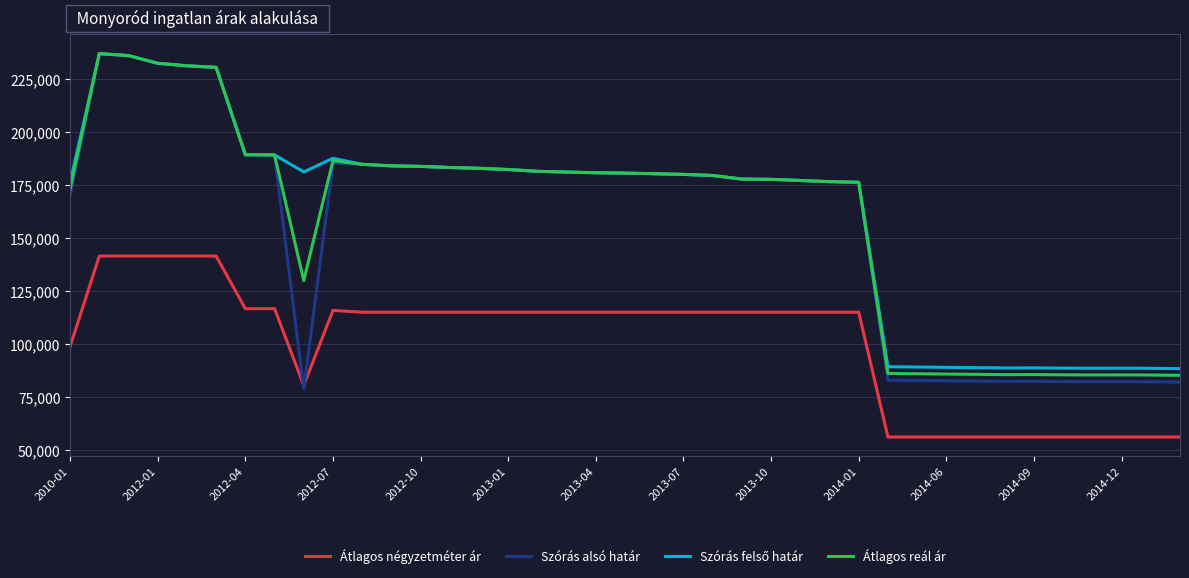

Which series has the largest range (max minus min)?

Szórás alsó határ